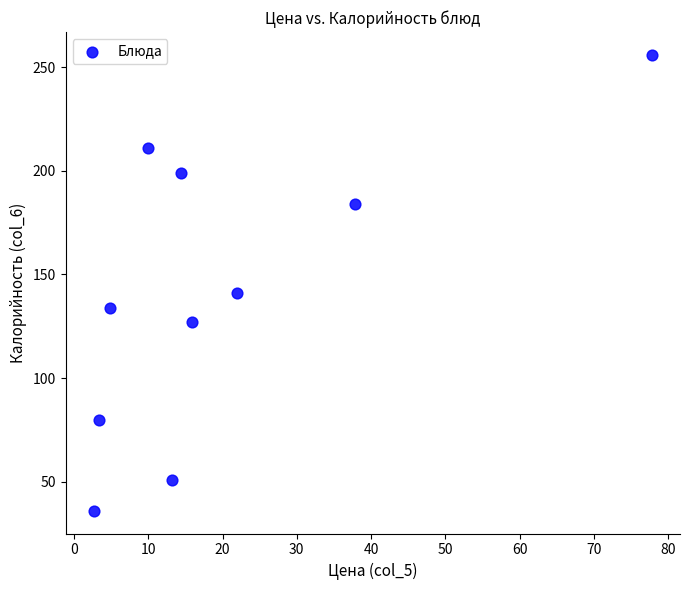

What is the average Y value?

142